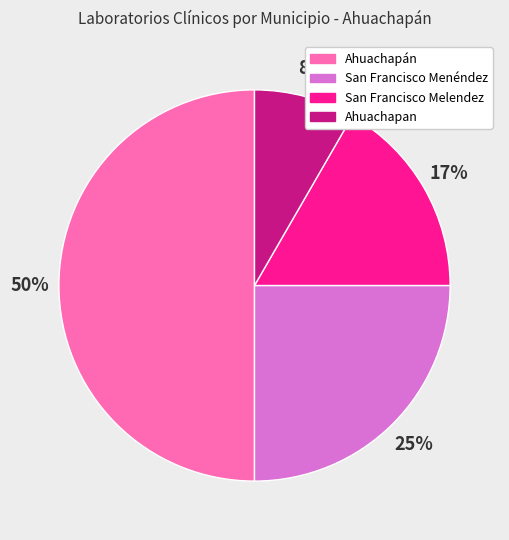

Does Ahuachapan represent more than half of the total?

No